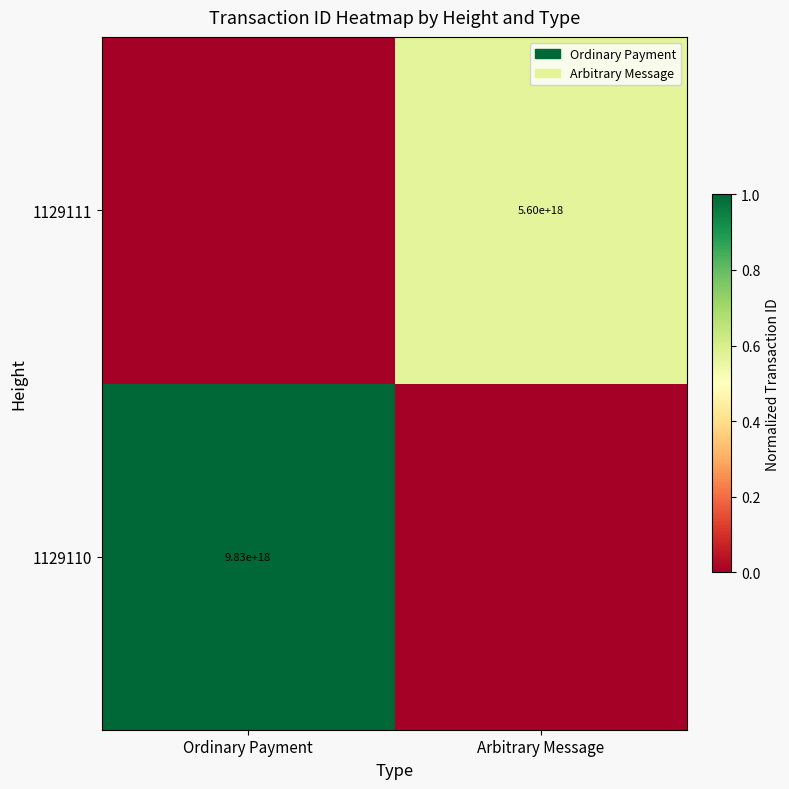

True or false: 1129111 has a value of 9164876205178024960 at Arbitrary Message.

False